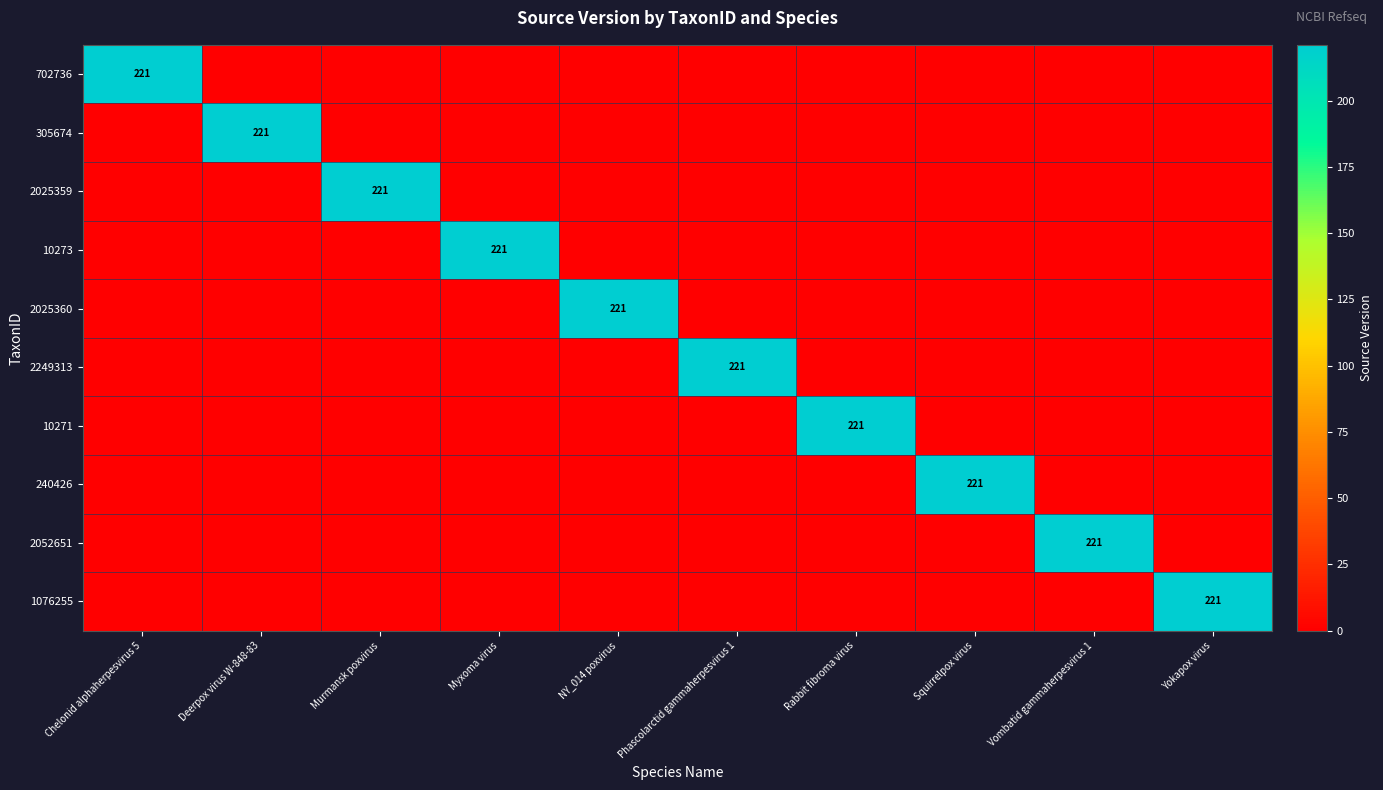

At which category is the sum across all series the highest?

Chelonid alphaherpesvirus 5